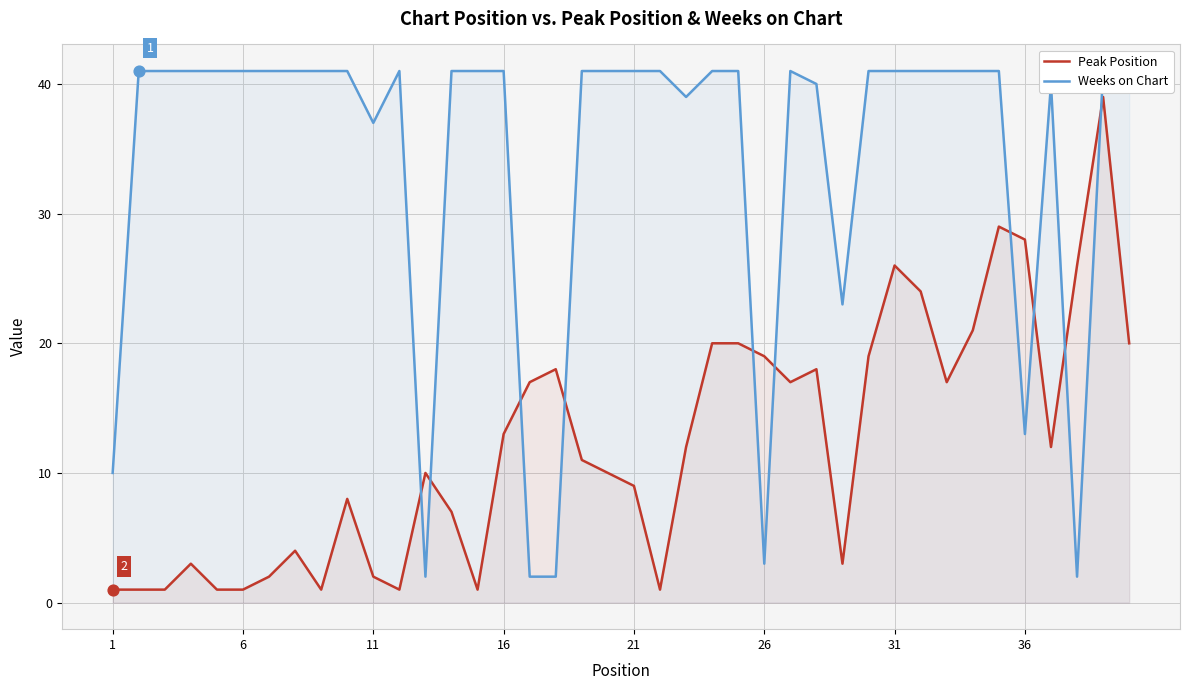

At how many categories does at least one series exceed 13?

38